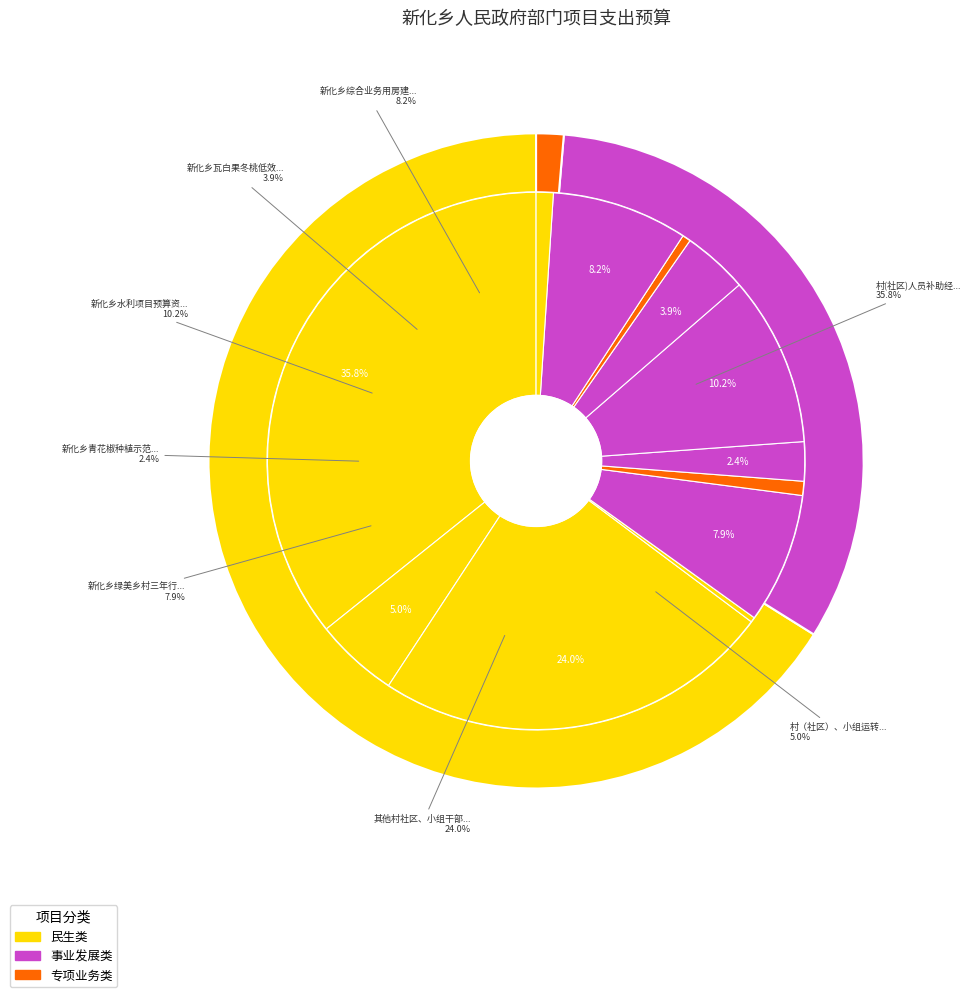

What is the largest slice in the pie chart?

村(社区)人员补助经费